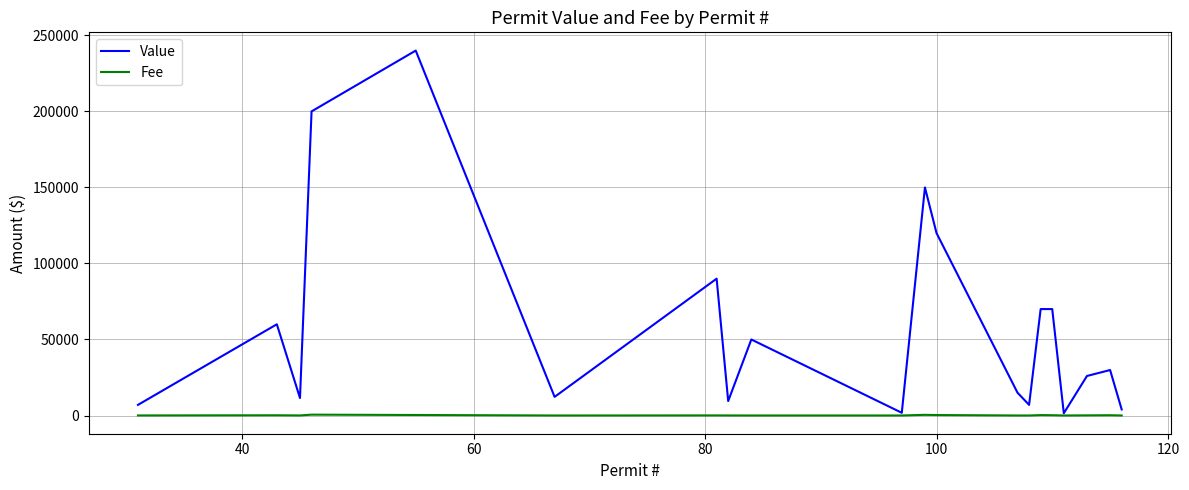

Which series has the largest range (max minus min)?

Value